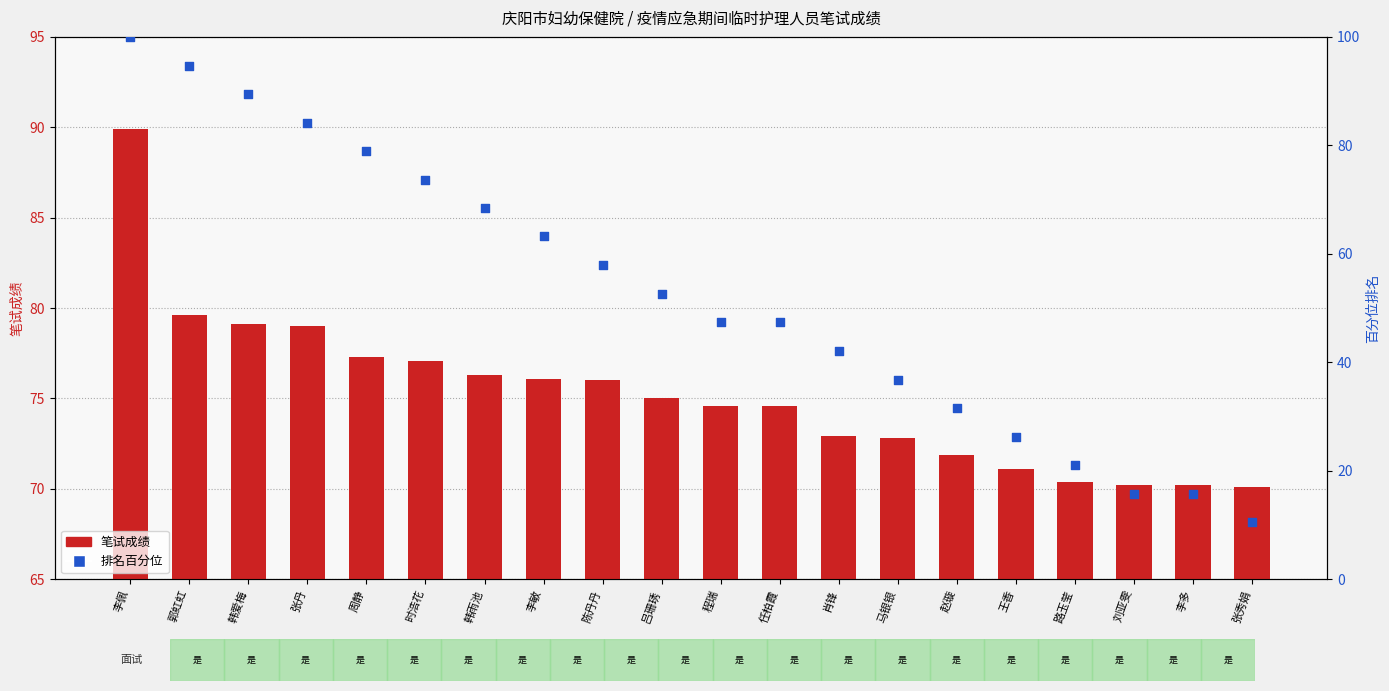

Which series contains the lowest Y value?

排名百分位